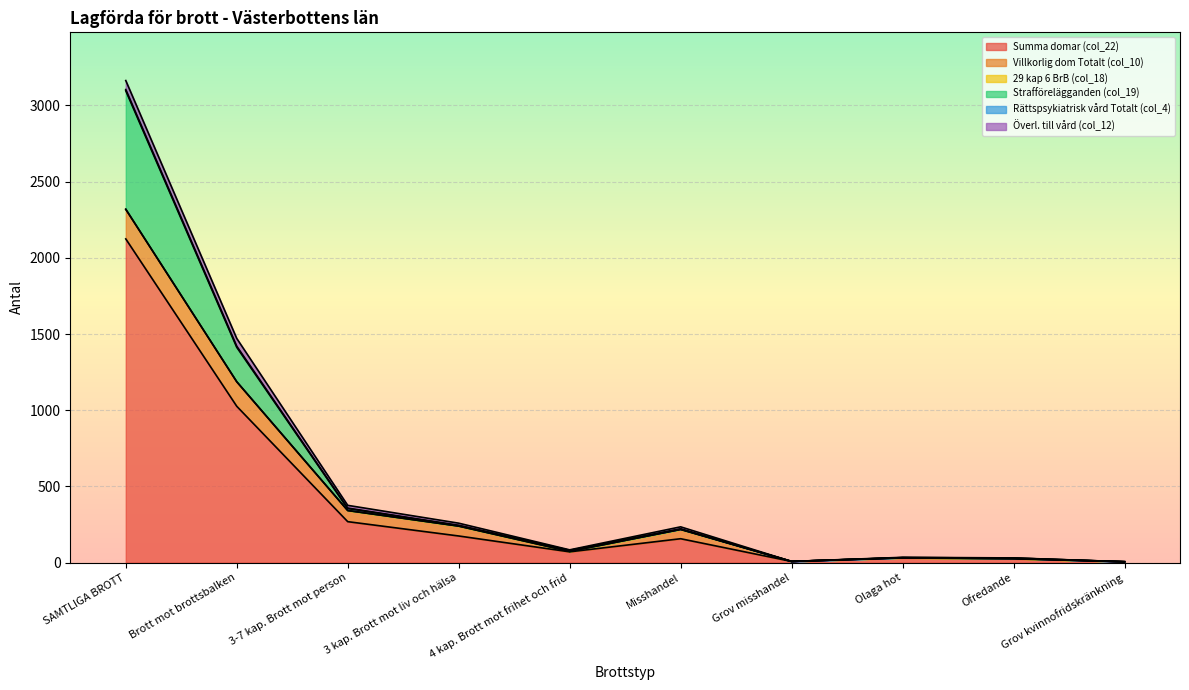

What position from the right is Grov misshandel?

4